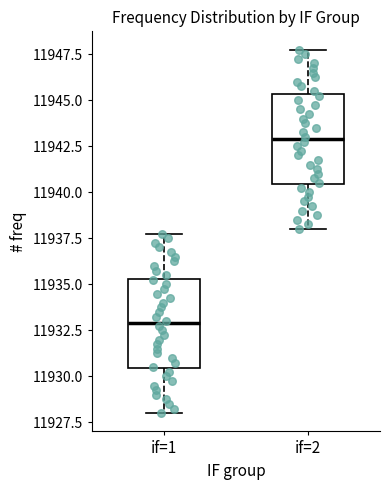

Reading left to right, read every box against the y-axis: the position of its median line, the range the box covers, and the ends of its whiskers. The values are not printed on the chart, so give them approximately, as read against the axis.

if=1: median 11933.0, box 11930.5 to 11935.5, whiskers 11928.0 to 11938.0
if=2: median 11943.0, box 11940.5 to 11945.5, whiskers 11938.0 to 11948.0